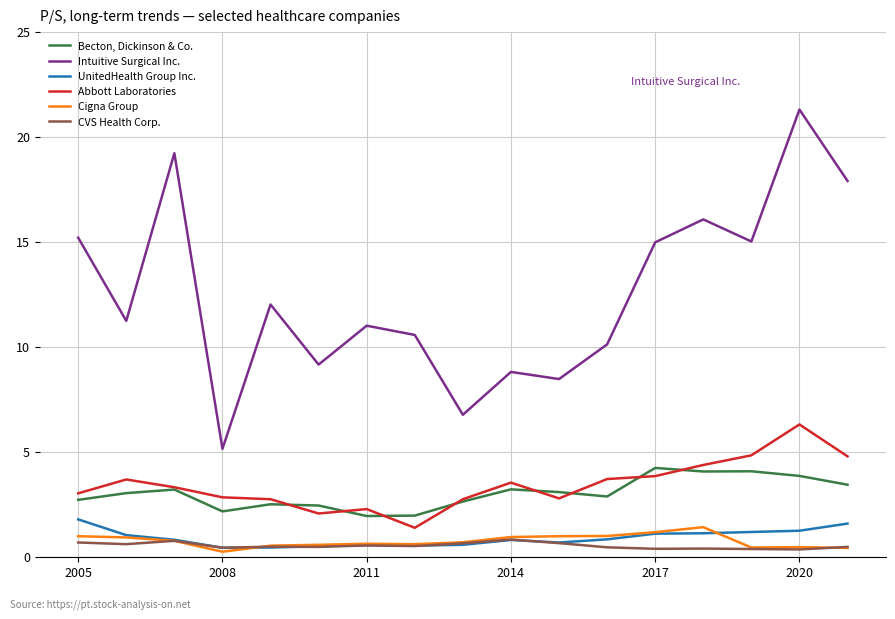

What is the difference between the maximum and minimum values in the Becton, Dickinson & Co. series?

2.3